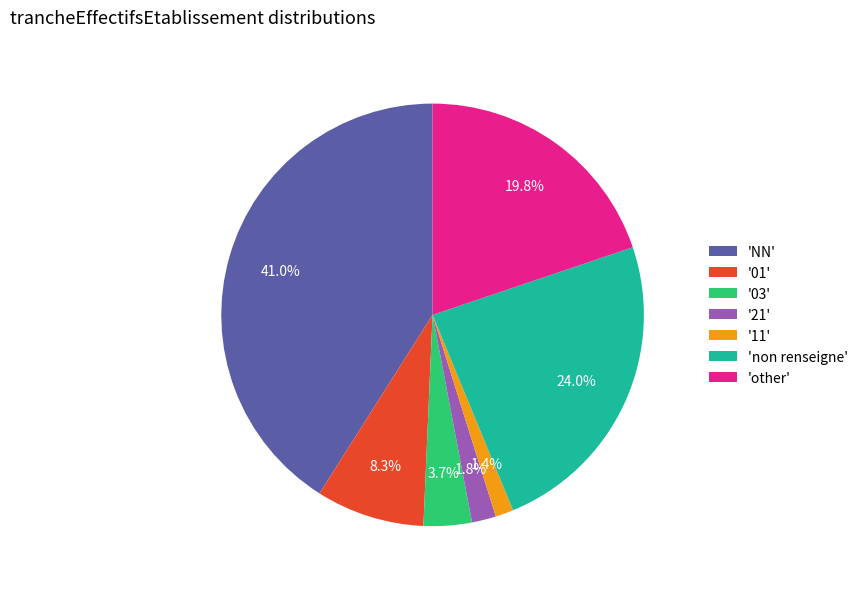

How many slices are in this pie chart?

7